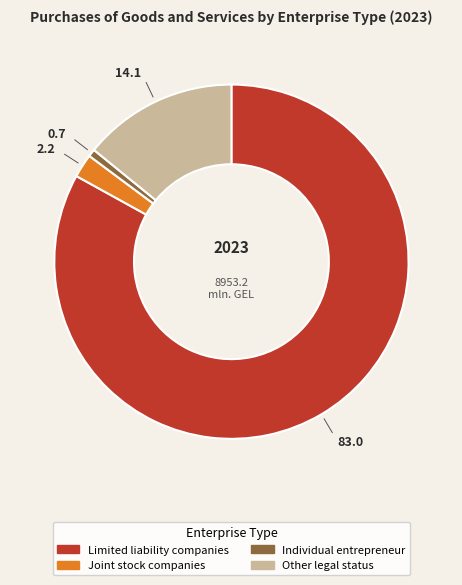

Does any single category account for the majority?

Yes